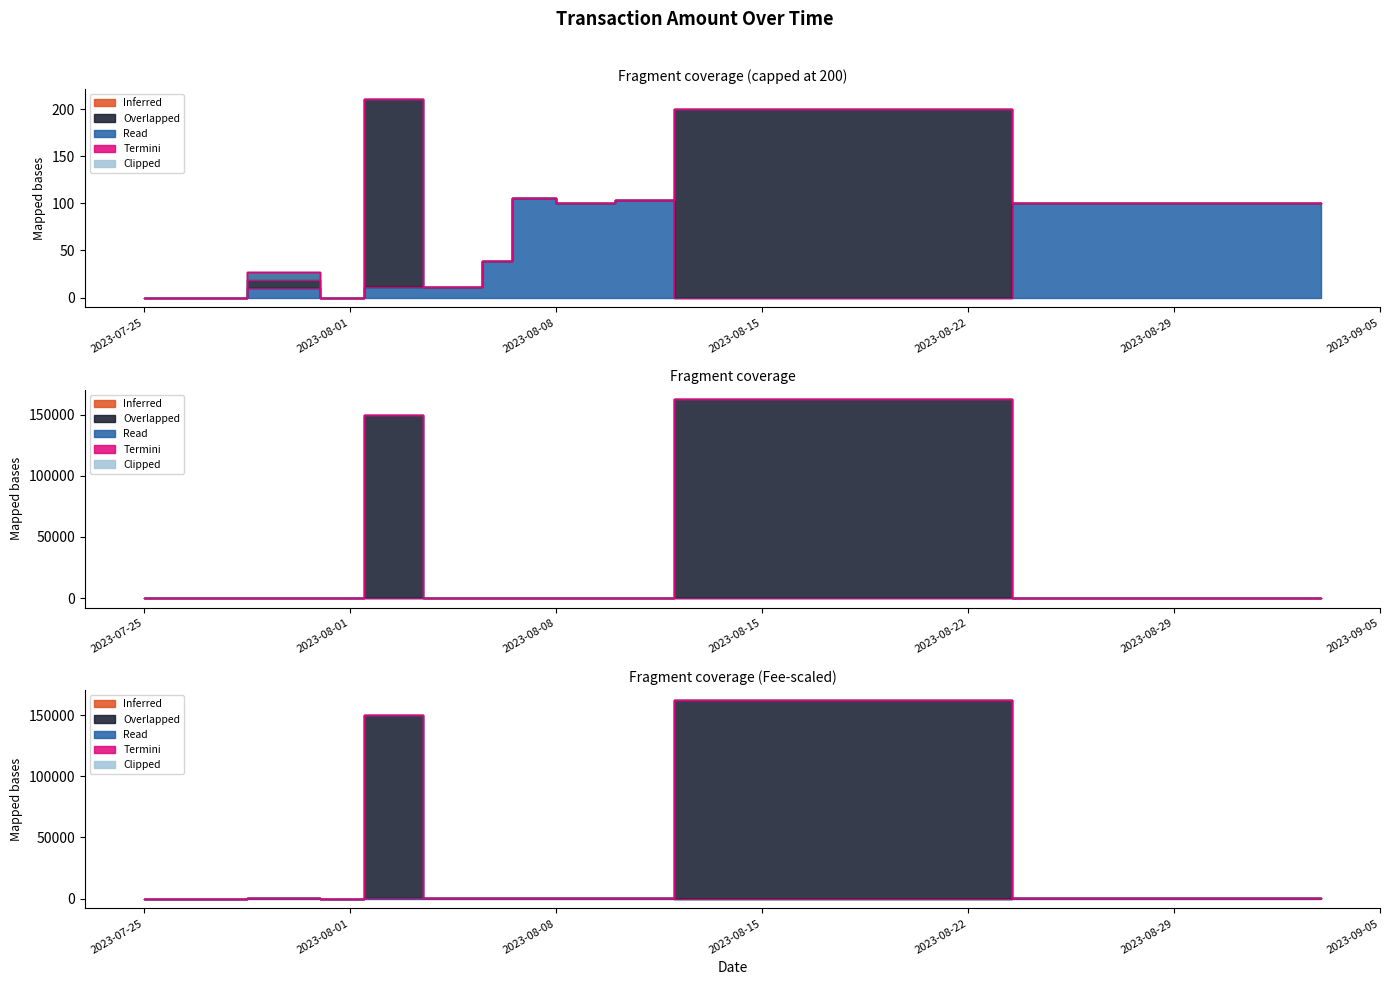

Does the chart have visible grid lines?

No